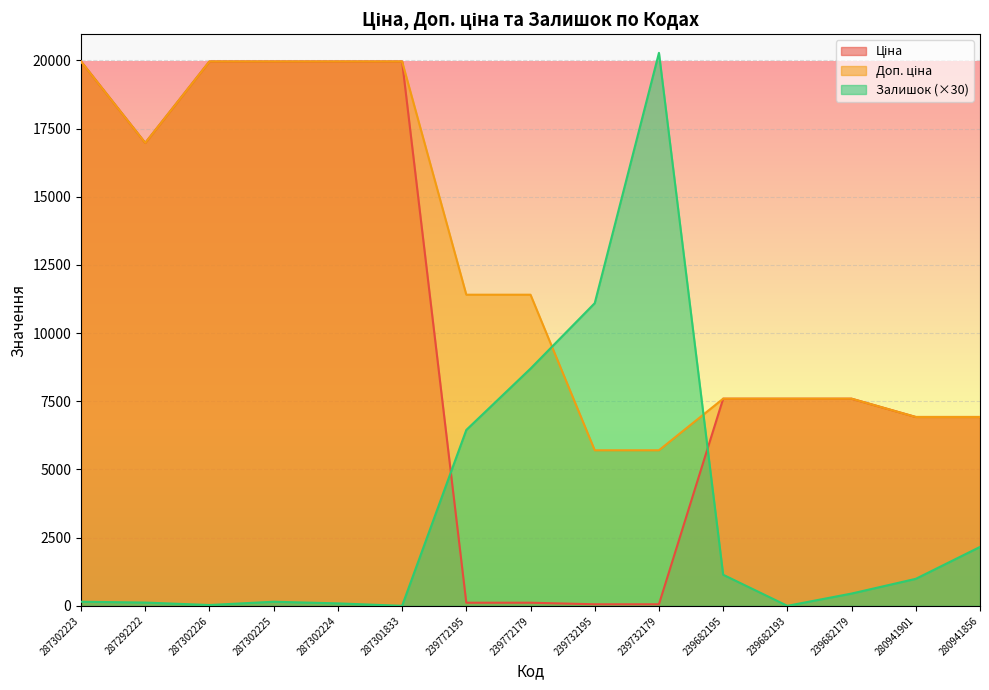

How many lines are shown in the chart?

3